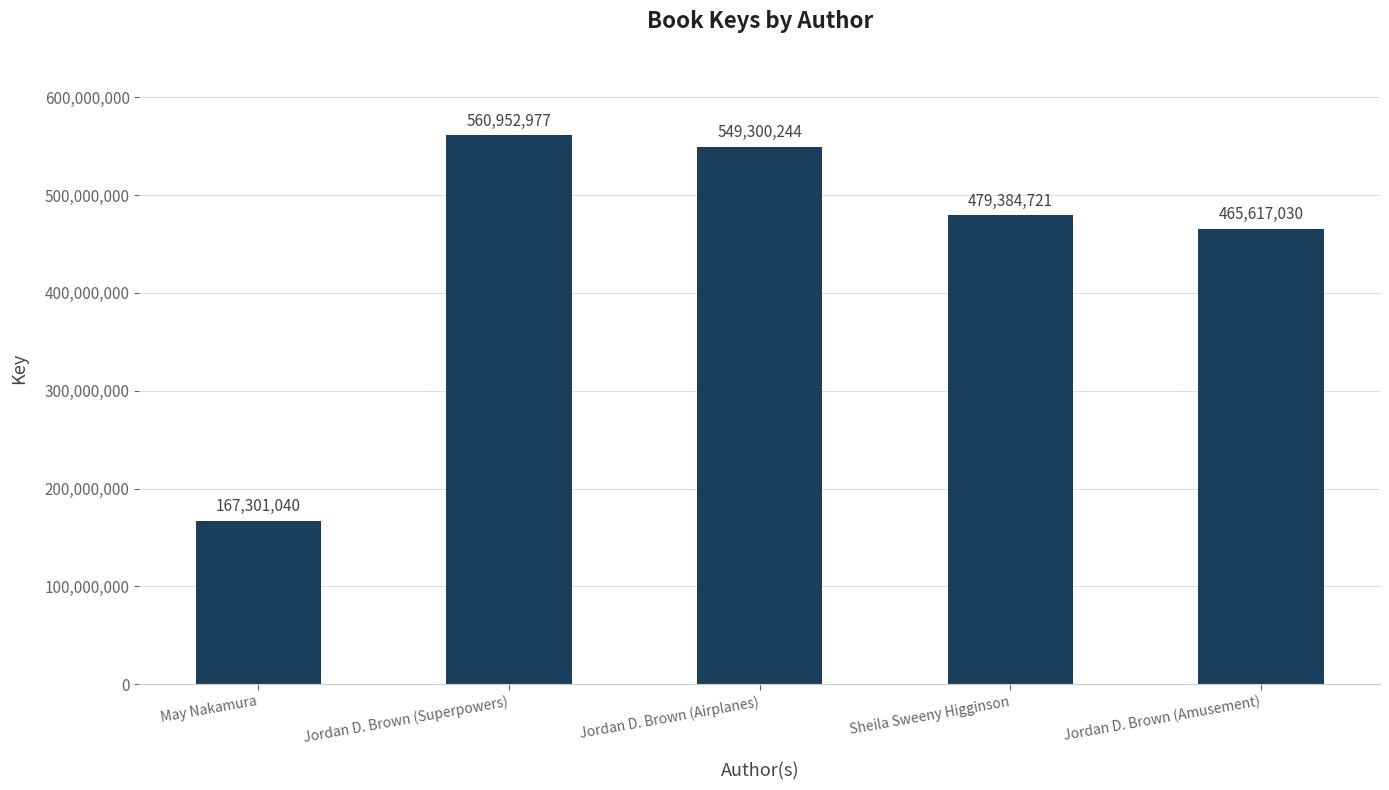

List the labels in order of value, largest first.

Jordan D. Brown (Superpowers), Jordan D. Brown (Airplanes), Sheila Sweeny Higginson, Jordan D. Brown (Amusement), May Nakamura